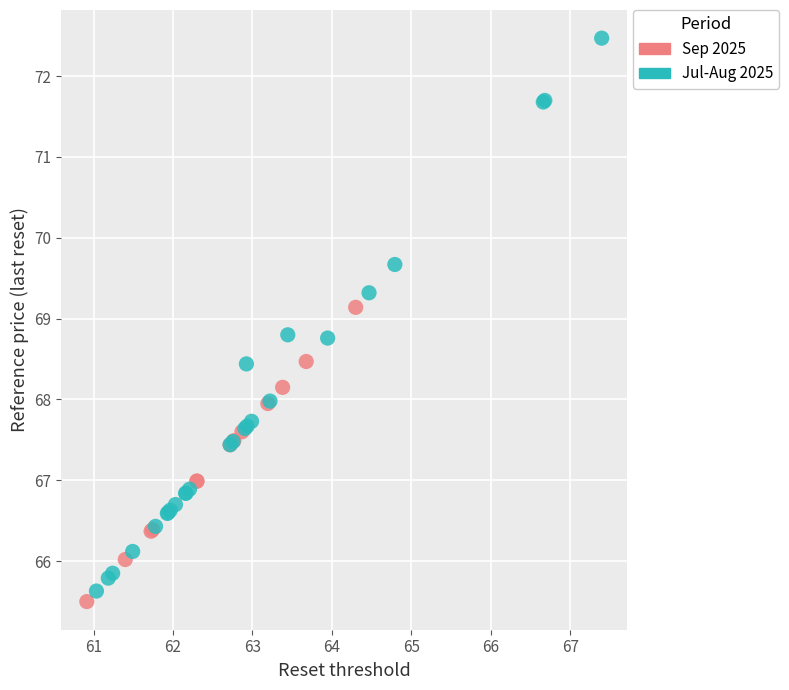

Which series reaches the maximum Y coordinate?

Jul-Aug 2025